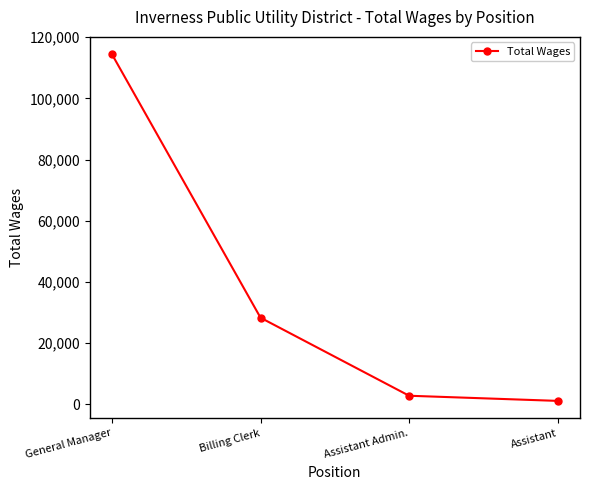

Between Assistant Admin. and Assistant, which is larger?

Assistant Admin.